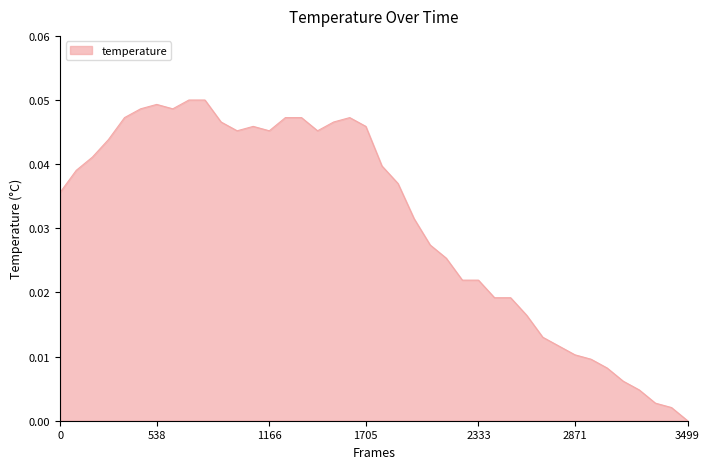

Does the chart display data point markers on the line(s)?

No